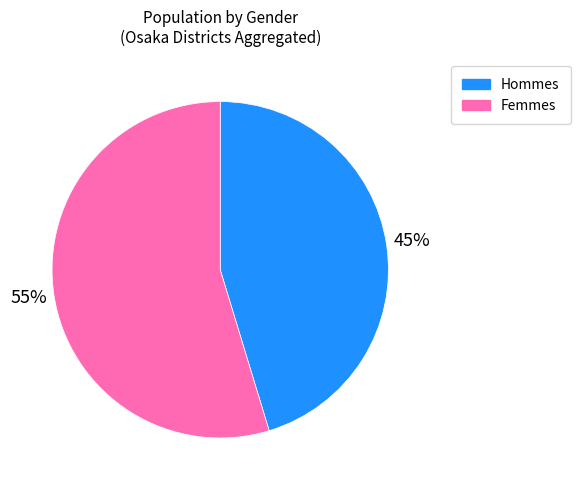

To the nearest percent, what portion does Femmes represent?

55%